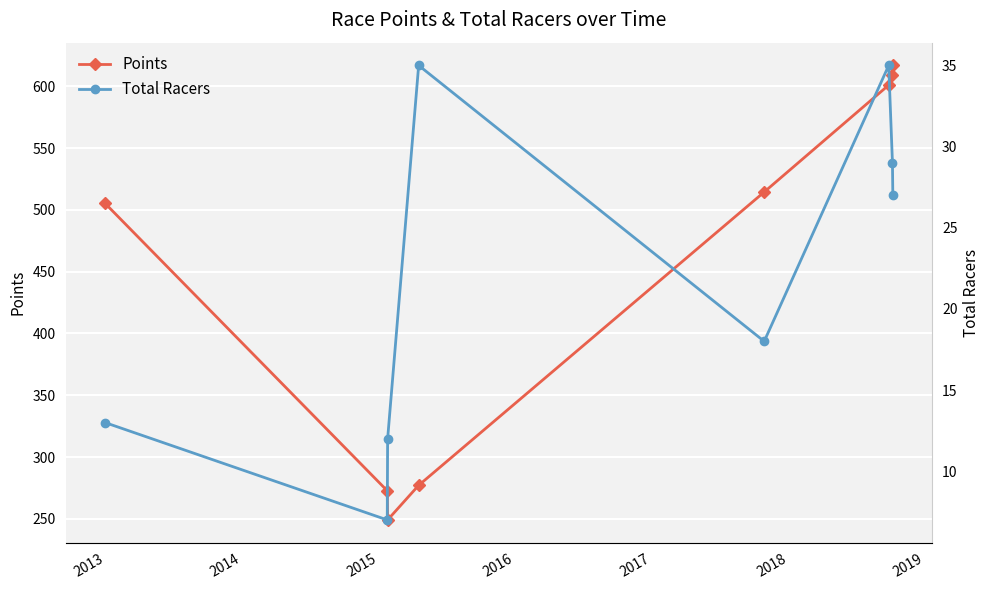

True or false: Points and Total Racers cross at least once.

False